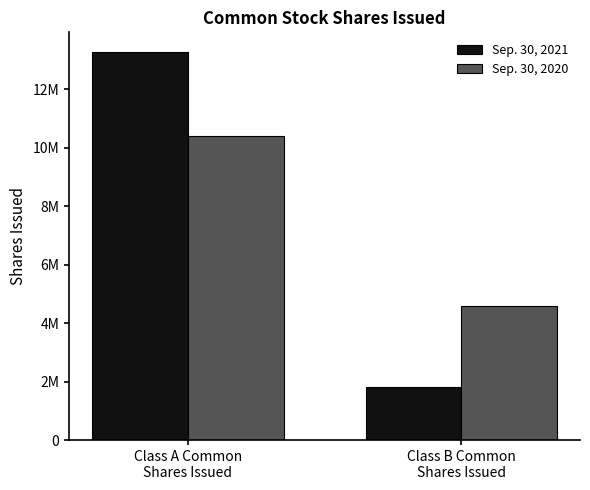

What position from the right is Class B Common
Shares Issued?

1